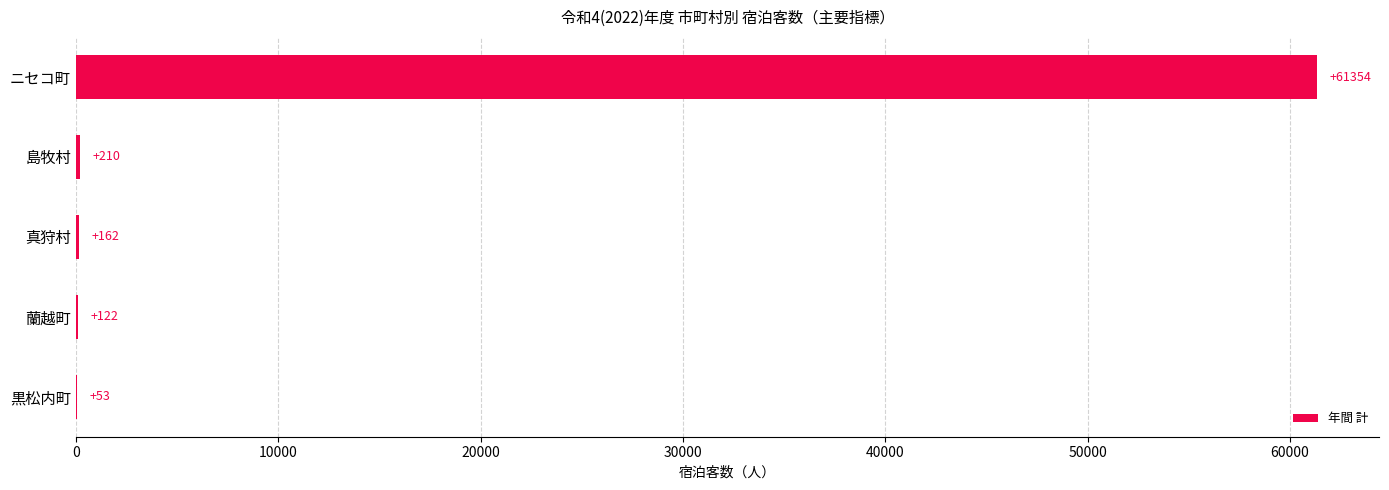

Which category has the highest value across all series?

ニセコ町